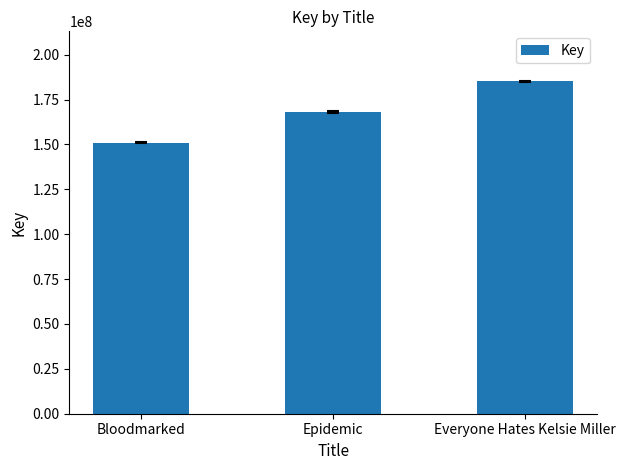

How many series are shown in this chart?

1